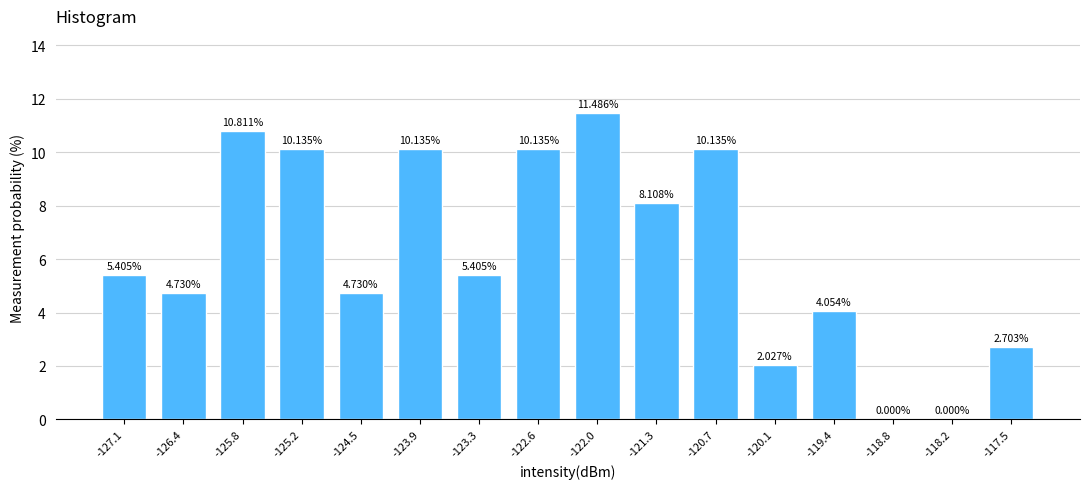

Approximately how many times larger is the value at -121.3 compared to -126.4?

1.7